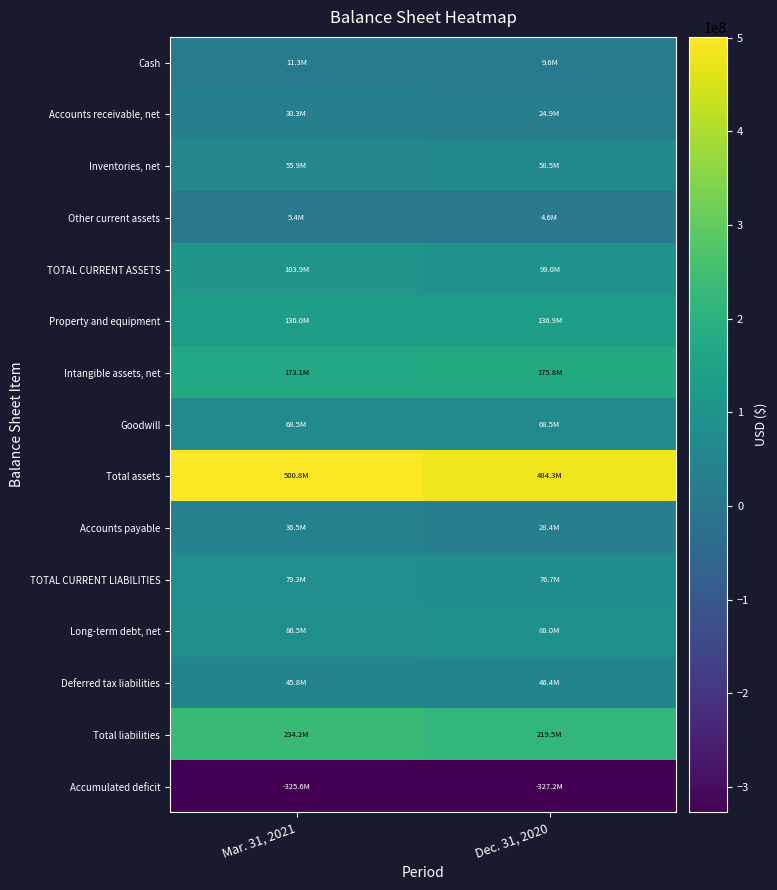

At which category does the chart reach its peak across all series?

Mar. 31, 2021